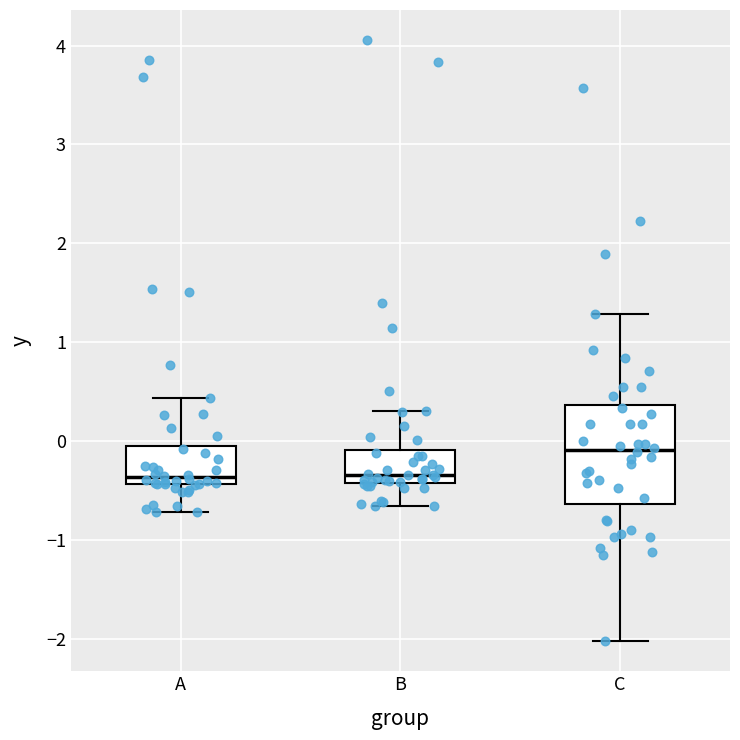

Where is the lower edge of the box for C on the y-axis? The values are not printed on the chart, so give them approximately, as read against the axis.

-0.6